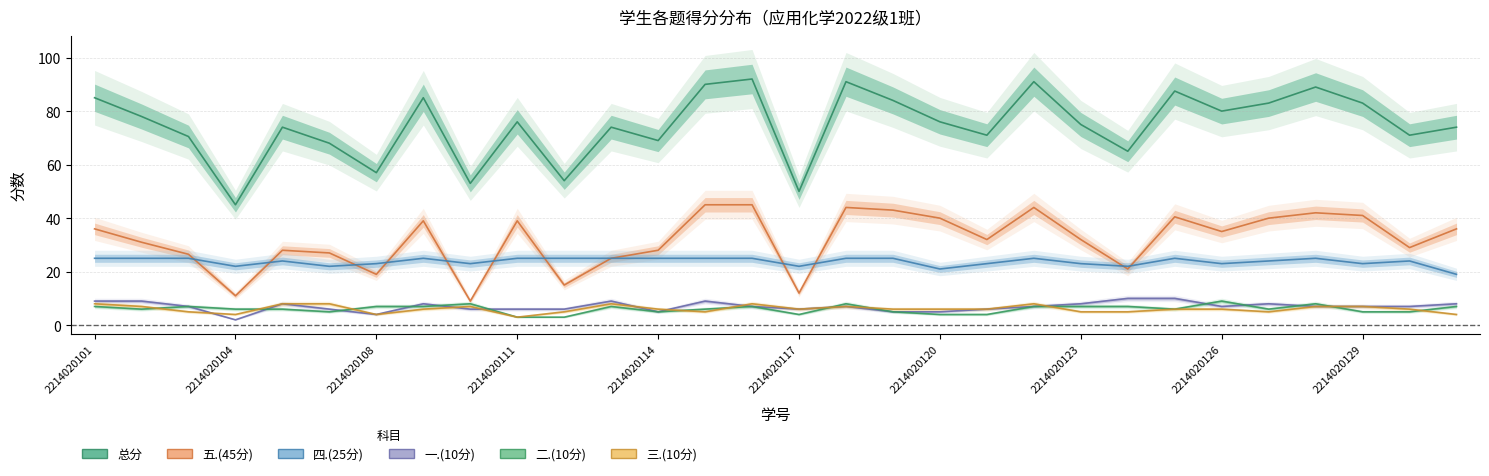

At which category is the sum across all series the highest?

2214020116